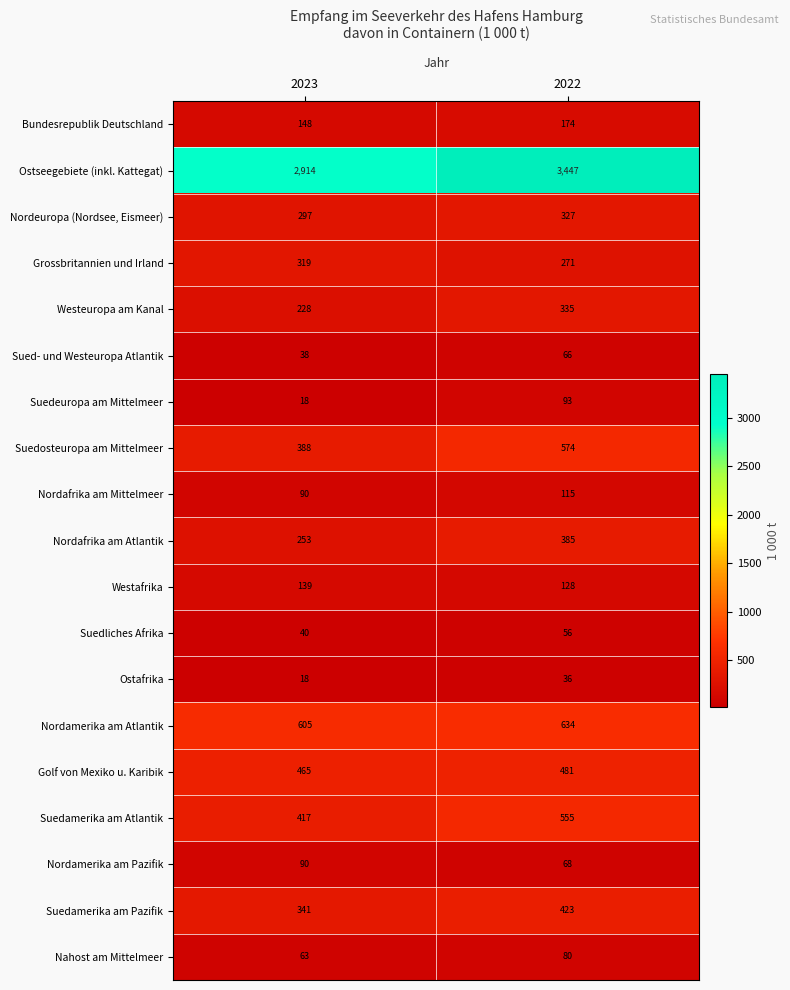

What is the difference between the maximum and minimum values in the Grossbritannien und Irland series?

48